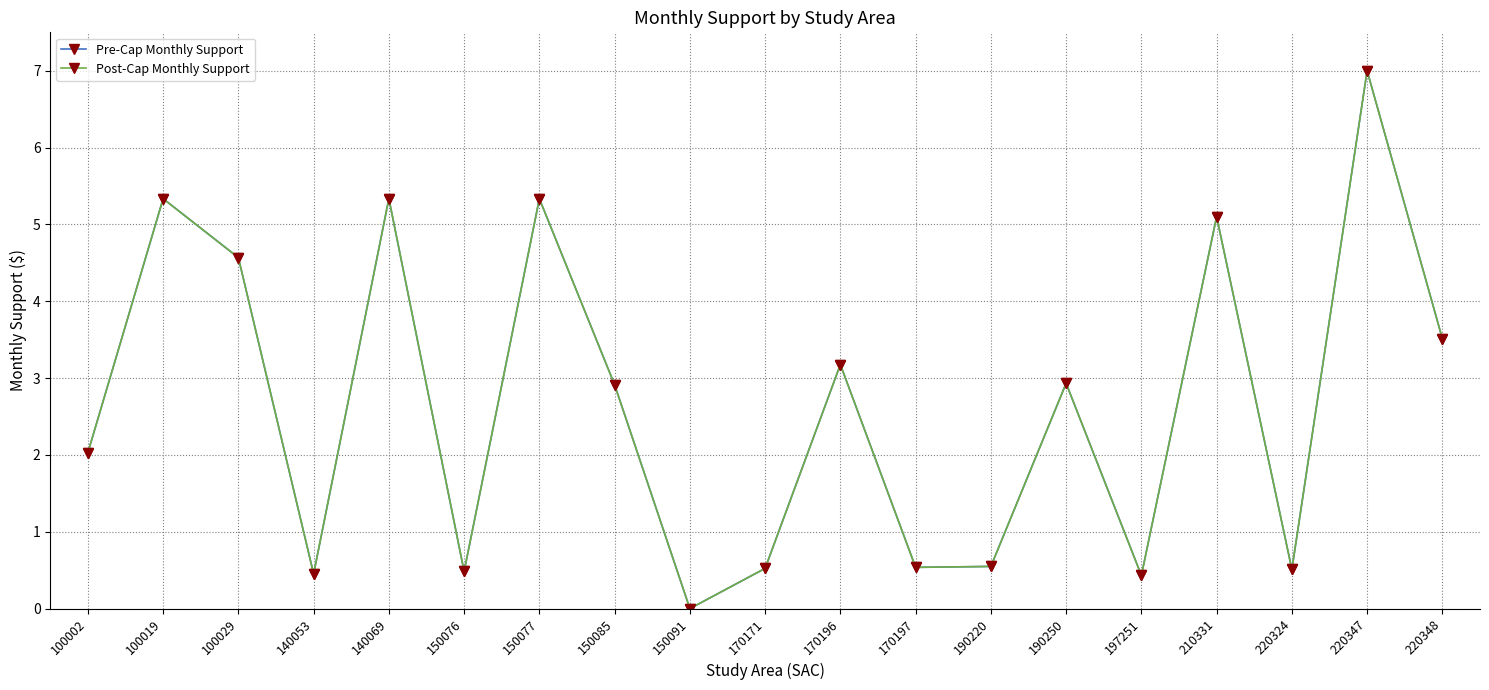

At which label does Post-Cap Monthly Support first exceed 2?

100002